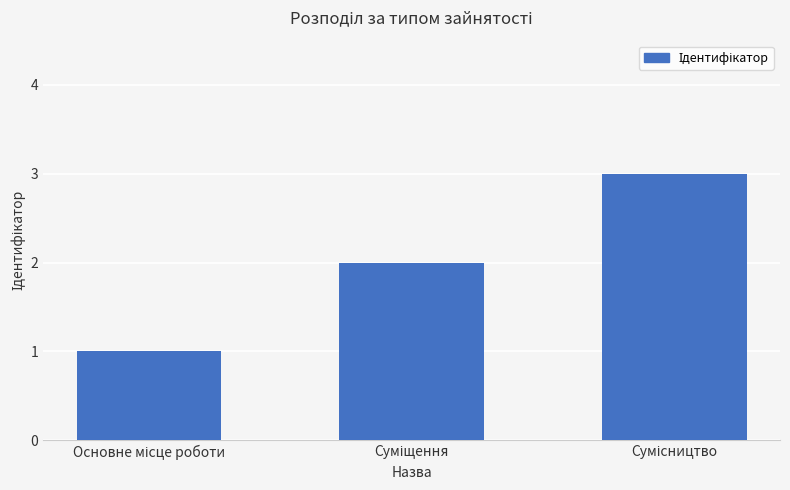

What is the maximum value shown in the chart?

3